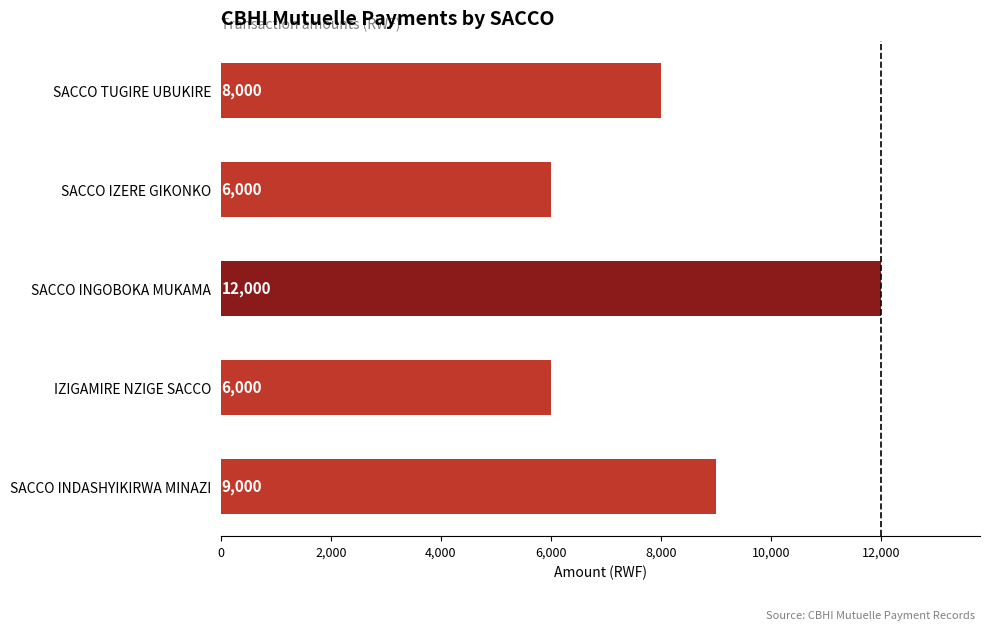

What is the change in value from SACCO INDASHYIKIRWA MINAZI to IZIGAMIRE NZIGE SACCO?

-3000